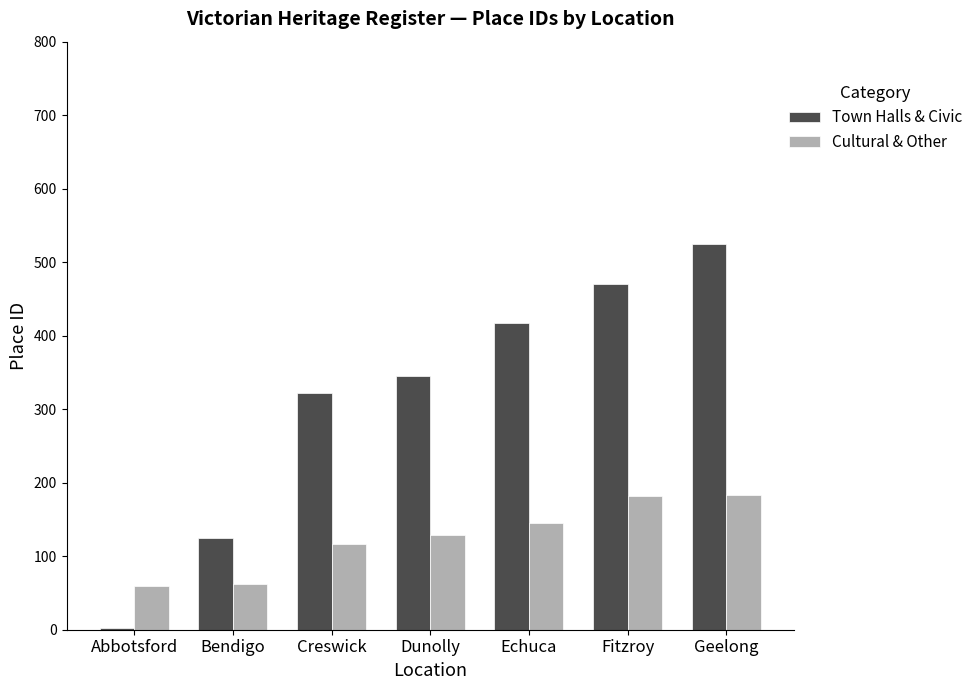

Which series has the largest range (max minus min)?

Town Halls & Civic